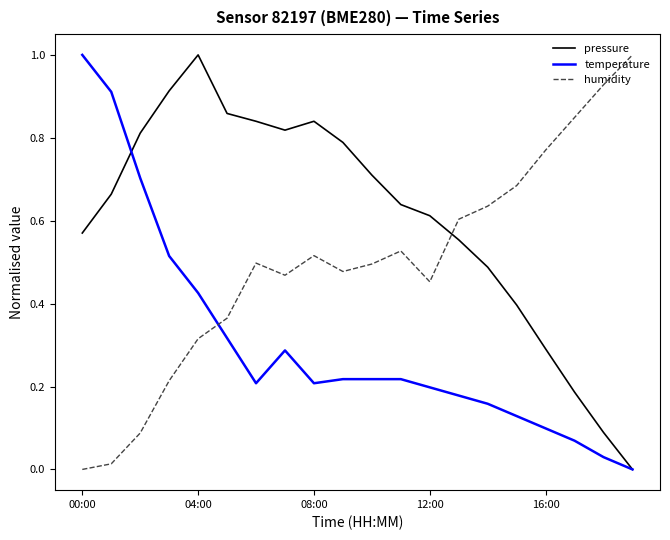

Rank the series by their average value, from lowest to highest.

temperature, humidity, pressure